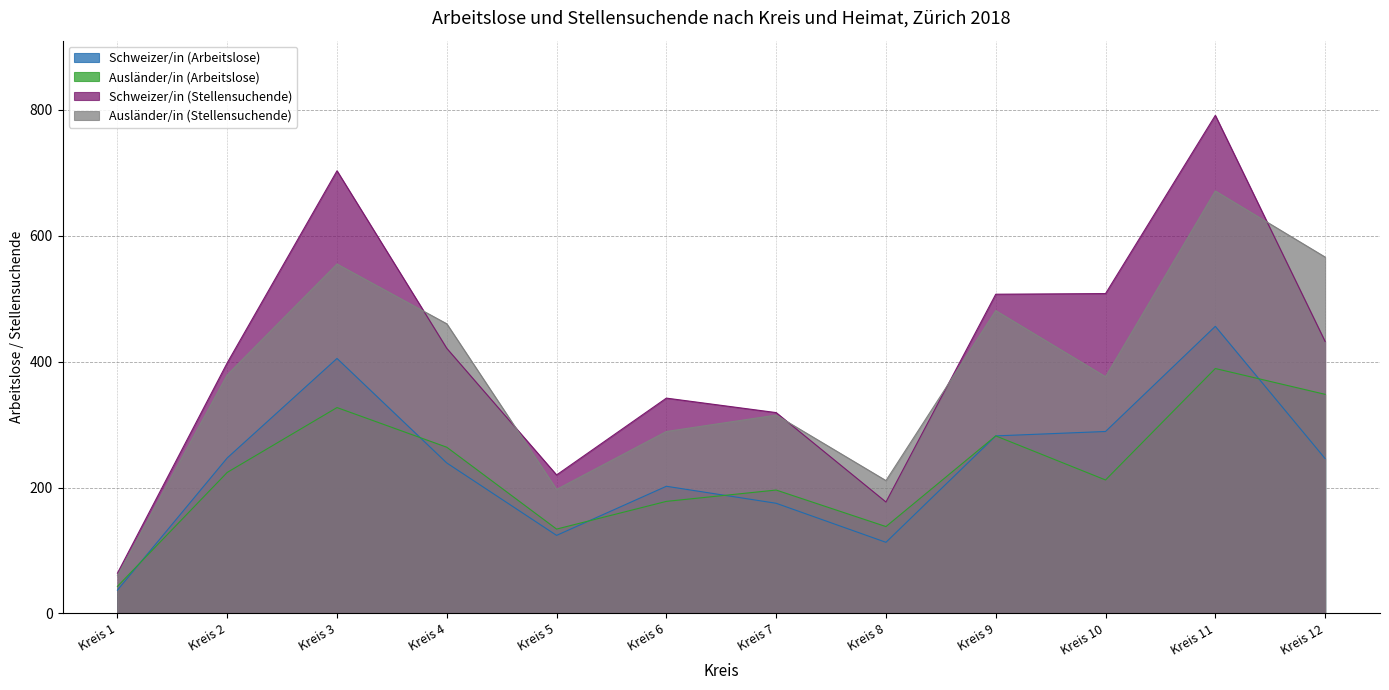

The Schweizer/in (Arbeitslose) series shows 405 at Kreis 3. True or false?

True